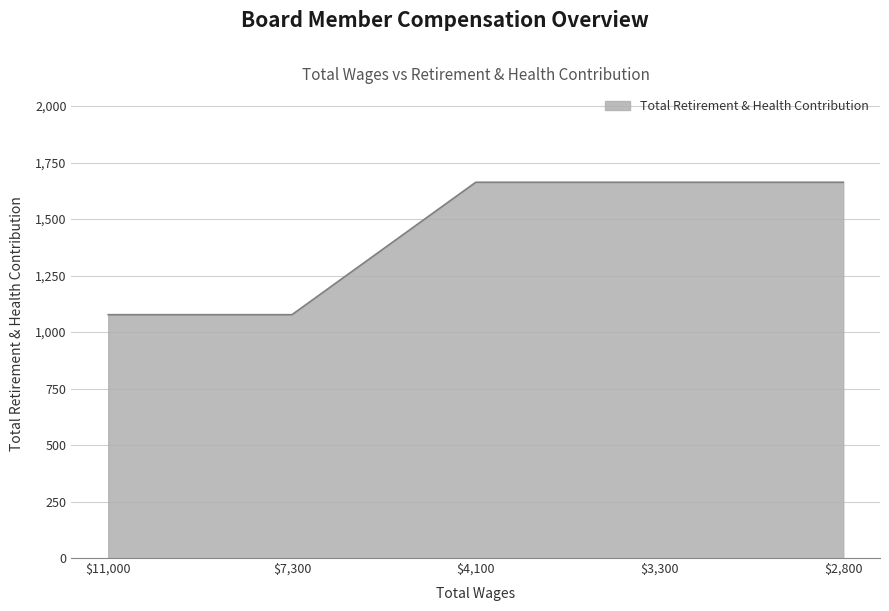

What is the average value?

1429